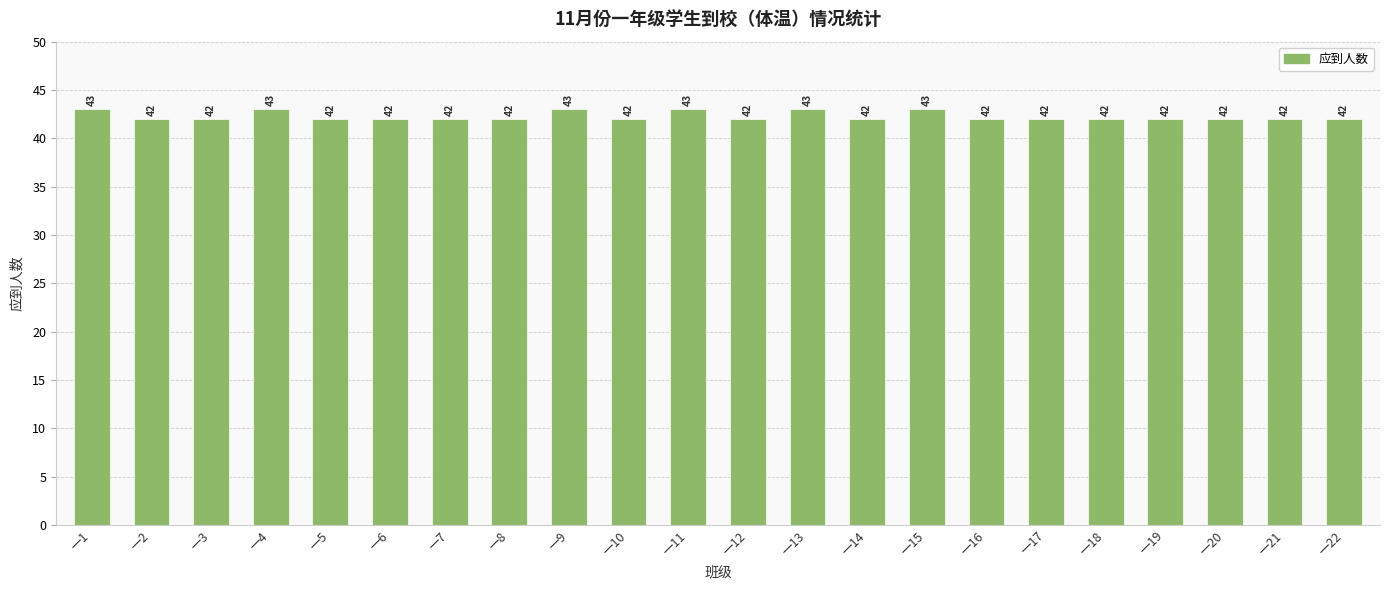

Between 一2 and 一1, which is larger?

一1